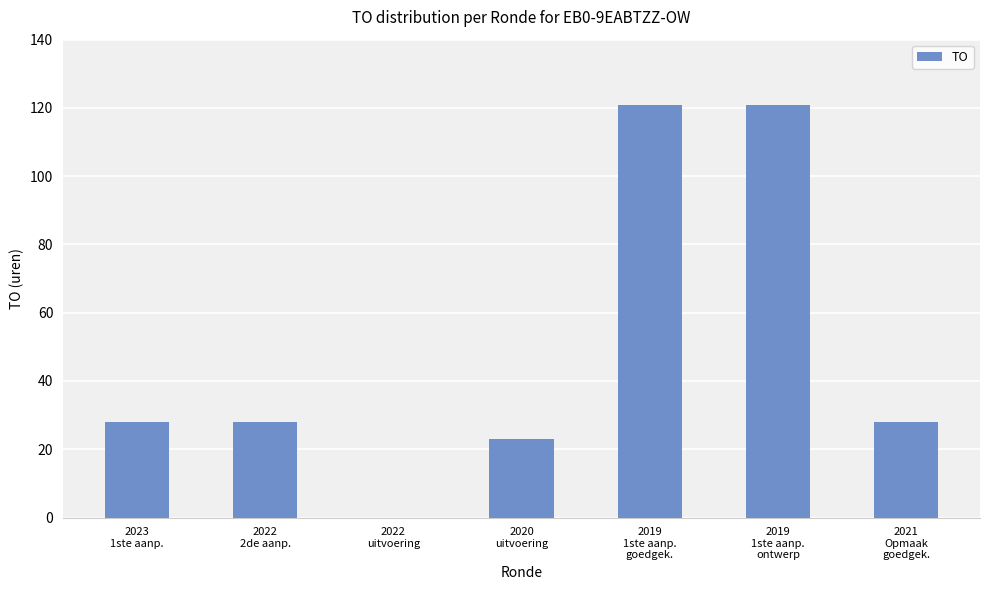

What is the greatest value displayed?

121